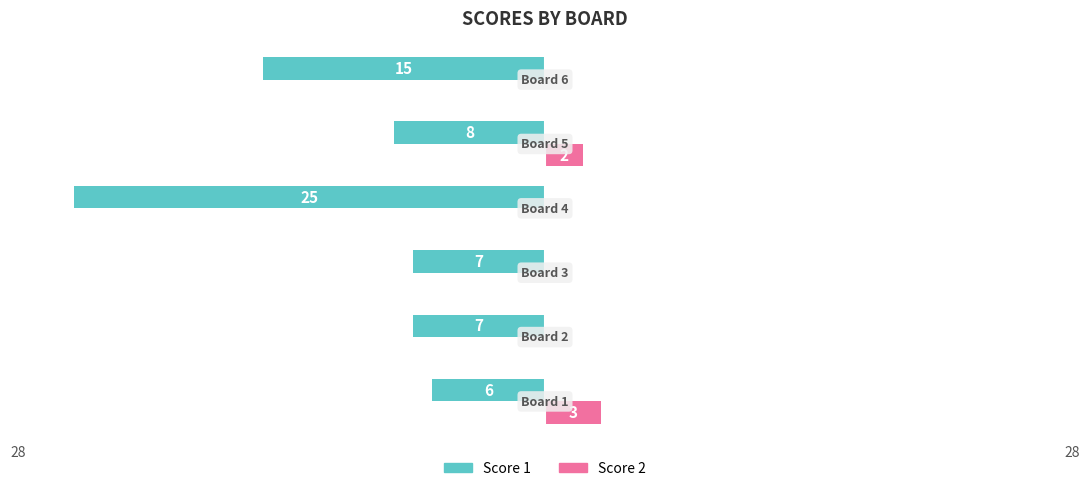

What are all the series names shown in the legend?

Score 1, Score 2